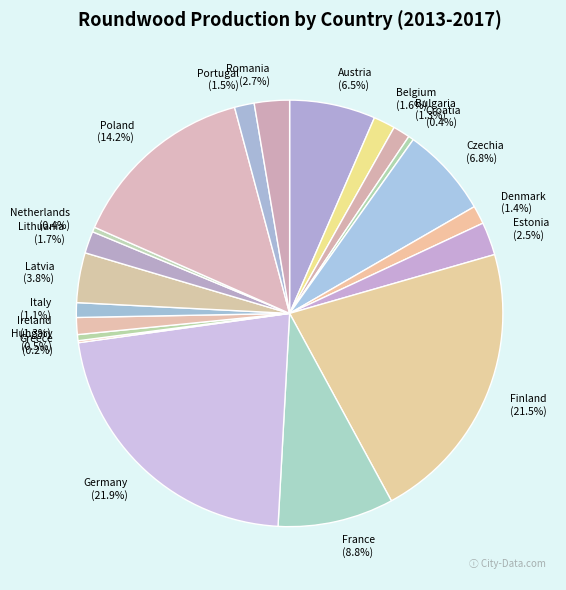

Combined, do Bulgaria and Croatia account for over 50%?

No